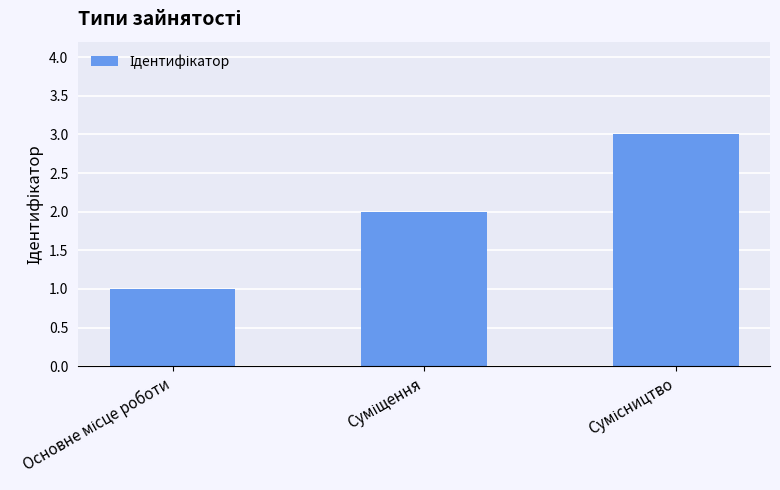

What is the sum of all values?

6